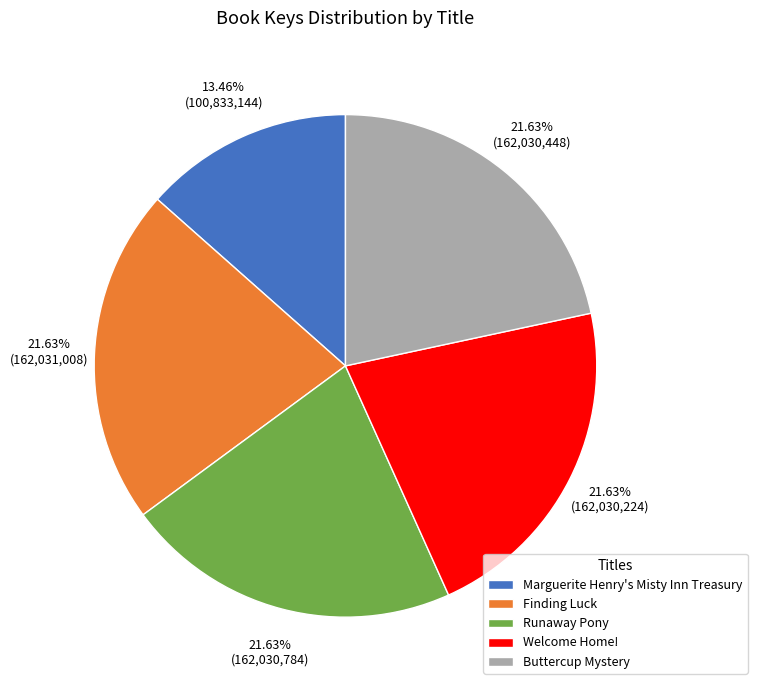

Does Marguerite Henry's Misty Inn Treasury account for over 50% of the chart?

No